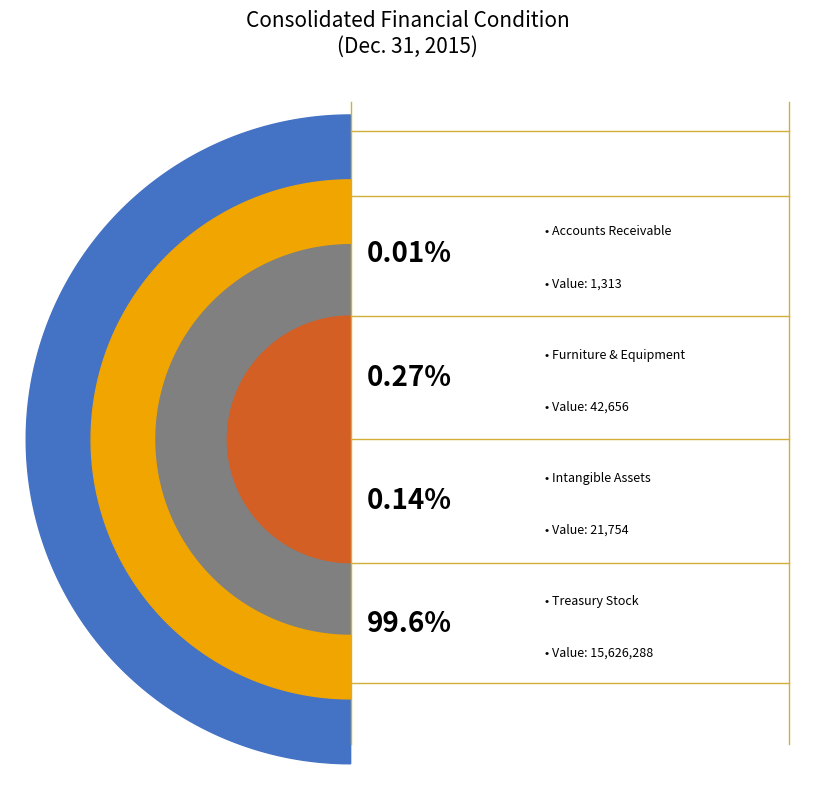

What is the ratio of the value at Intangible Assets accumulated amortization to the value at Furniture Equipment and Leasehold Improvements?

0.5